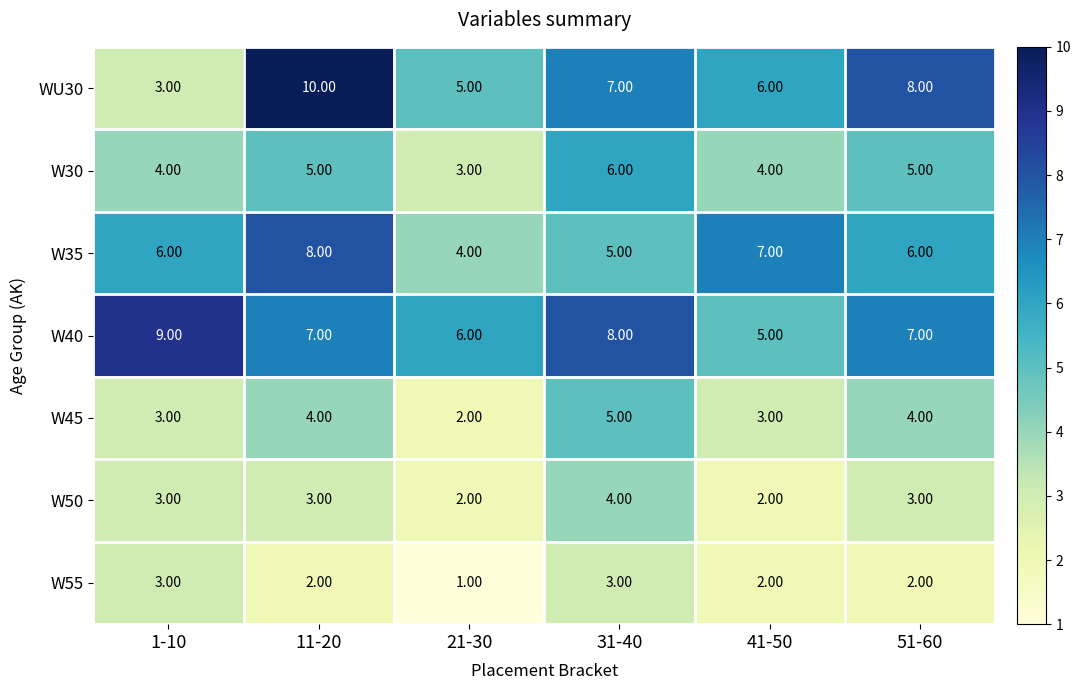

How many series are shown in this chart?

7